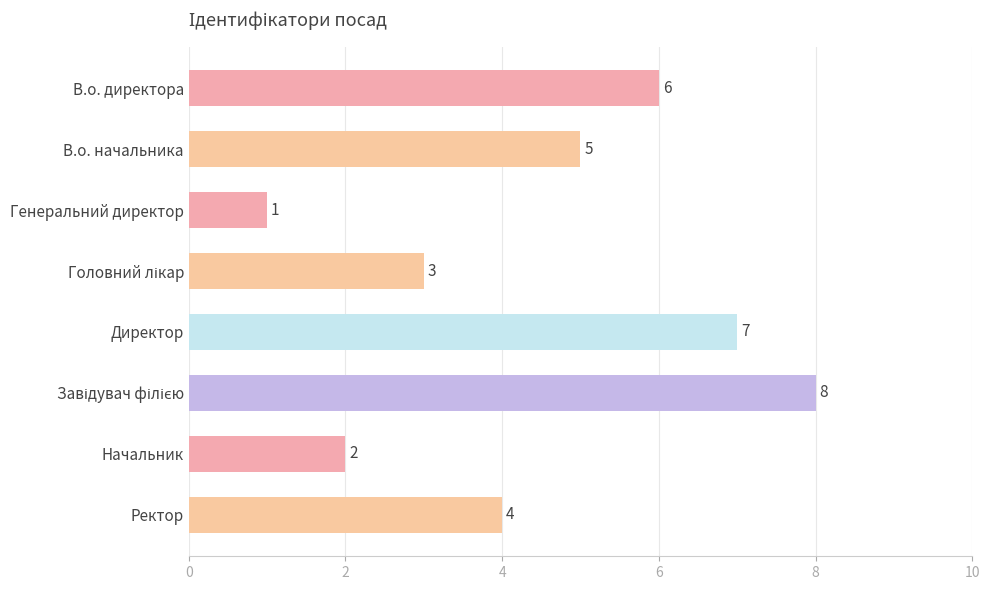

Reading top to bottom, extract all data points from this chart.

6	5	1	3	7	8	2	4